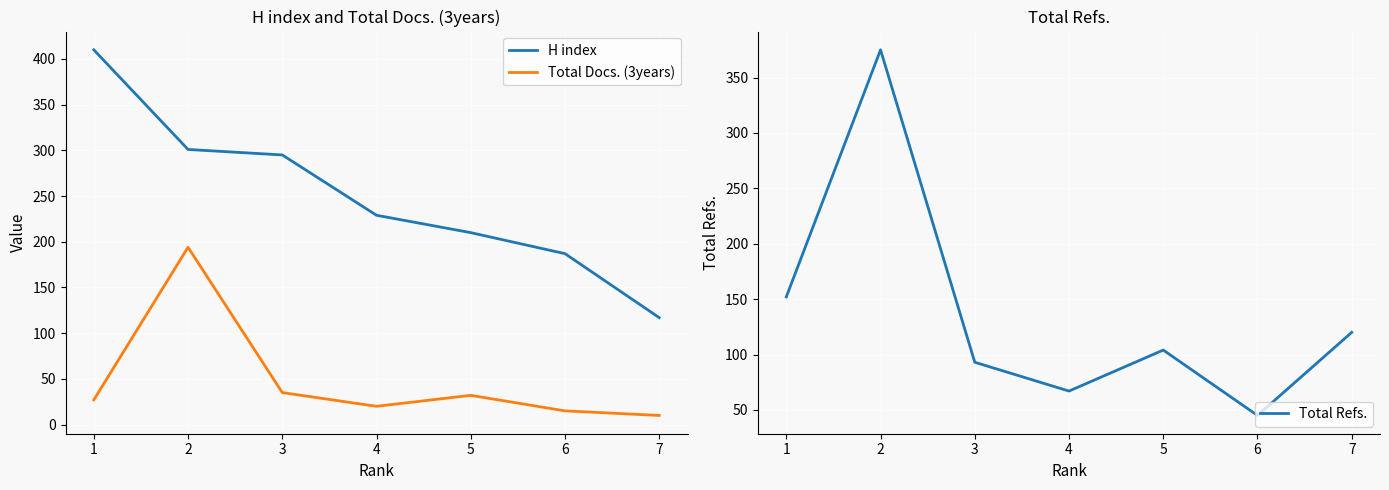

What is the difference between the maximum and minimum values in the Total Docs. (3years) series?

184